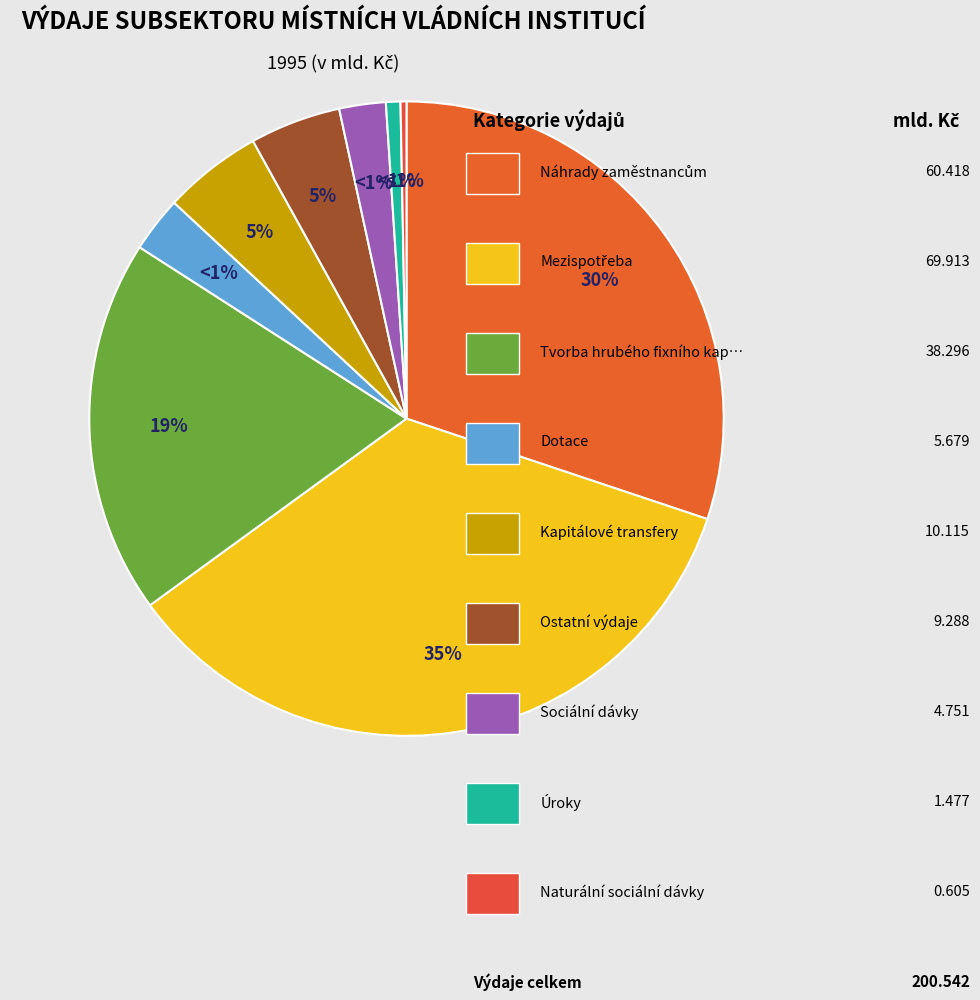

To the nearest percent, what is the difference between the largest and smallest slice percentages?

35%